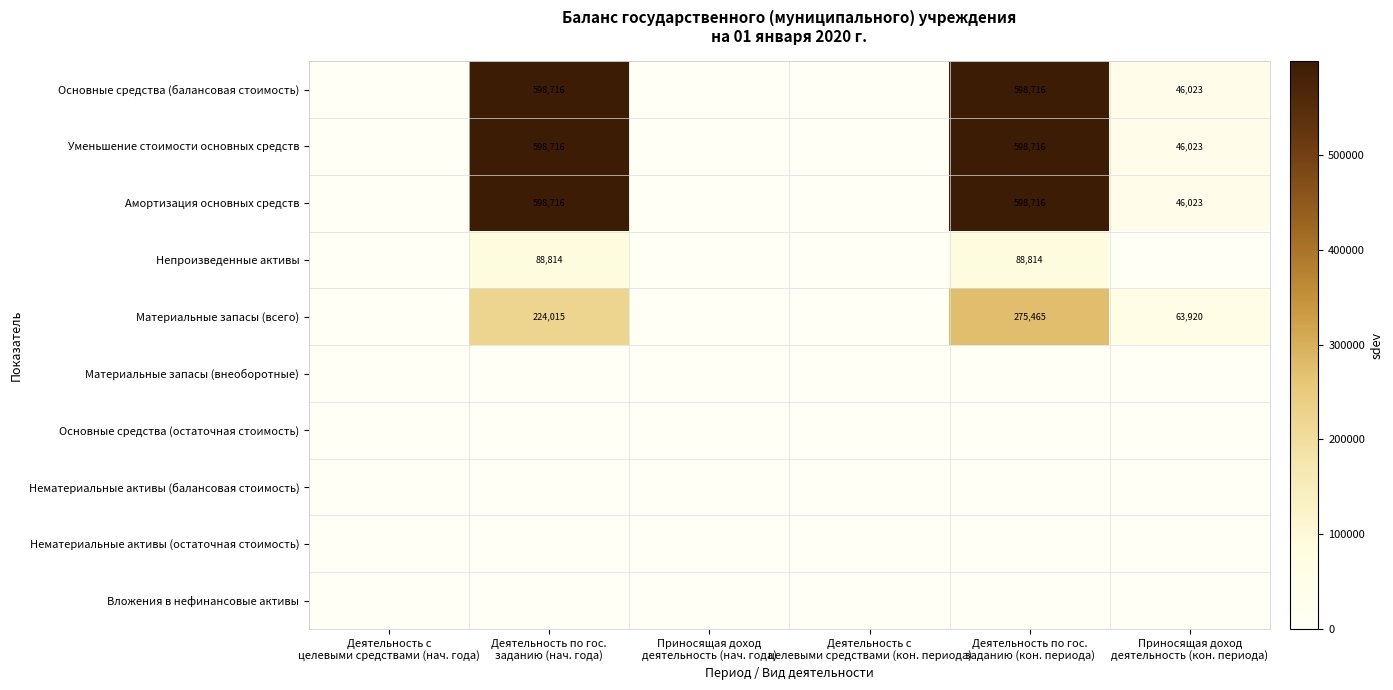

What is the average value of the Амортизация основных средств series?

207242.5